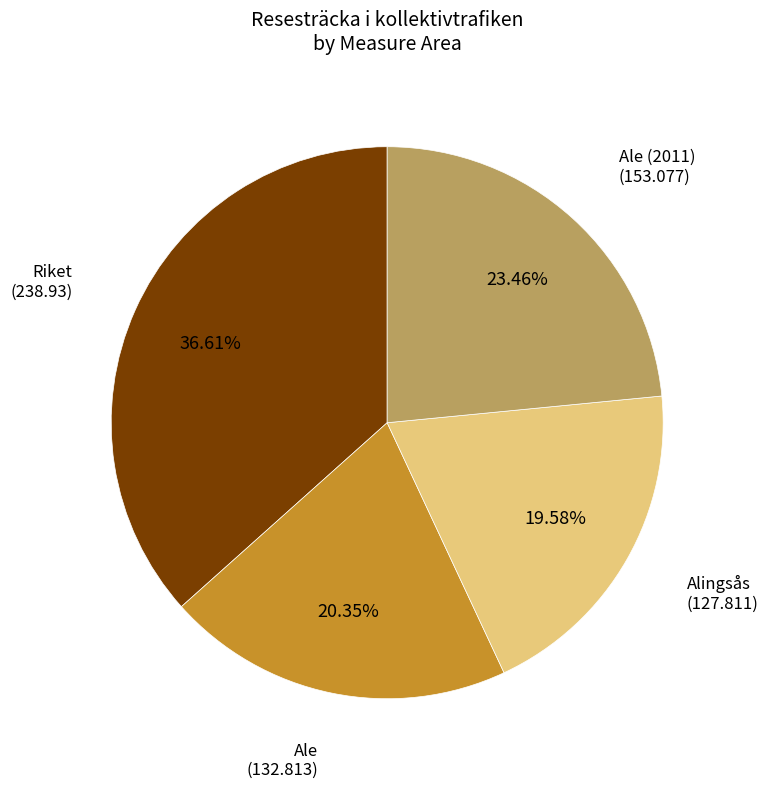

Is there any slice that represents more than half of the pie?

No